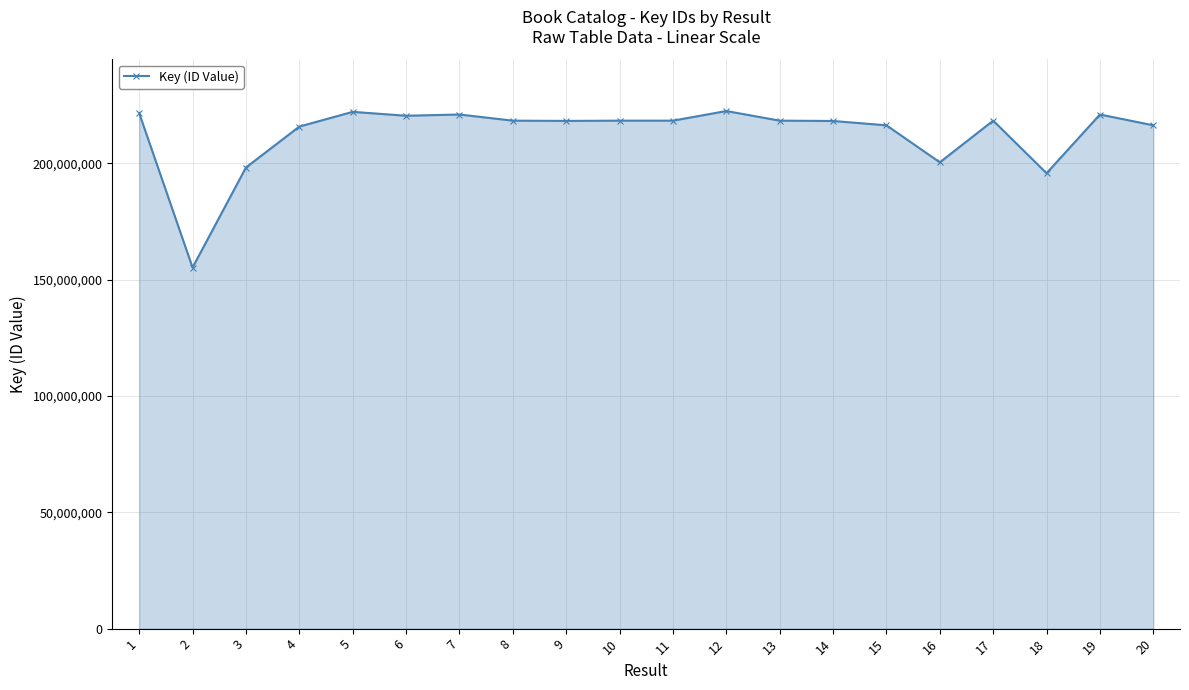

What is the value of the 19th point from the left?

220998972